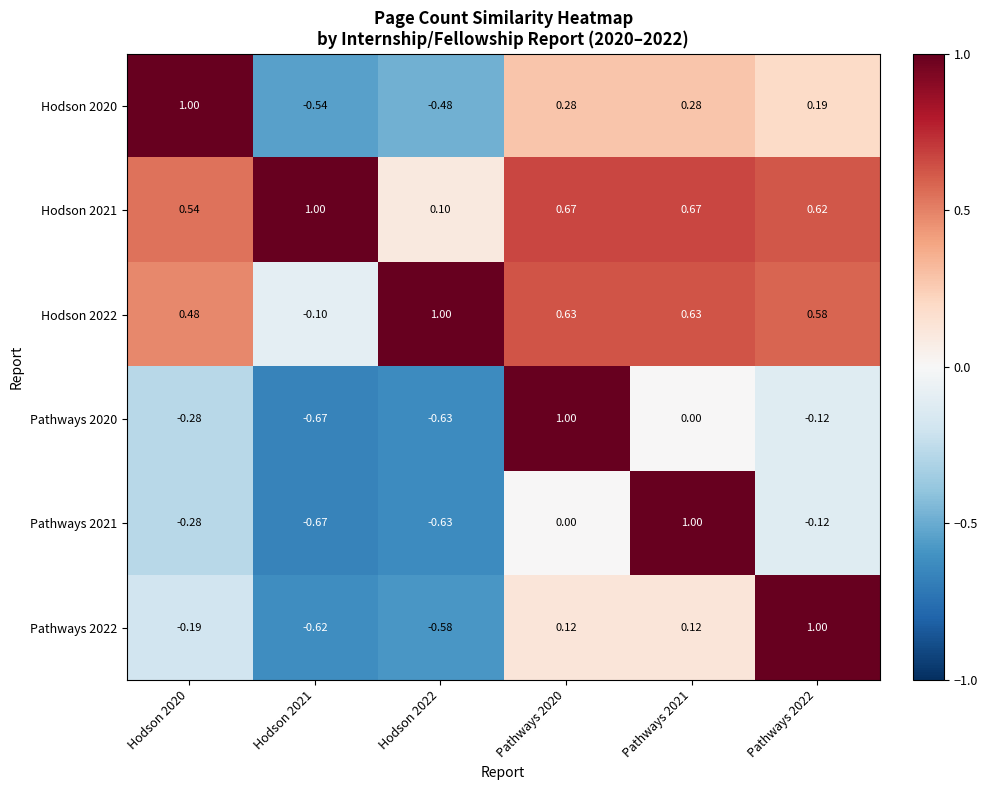

Is the value of Hodson 2021 at Hodson 2020 greater than the value of Pathways 2022 at Pathways 2022?

No